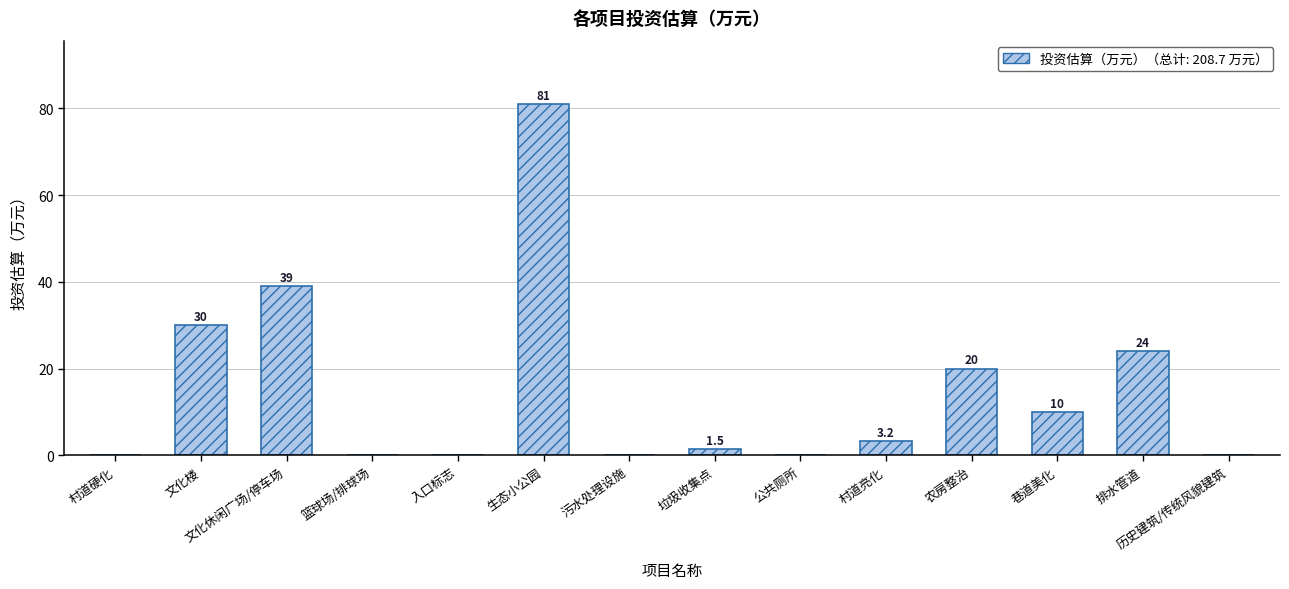

Where does the data first go above 3?

文化楼